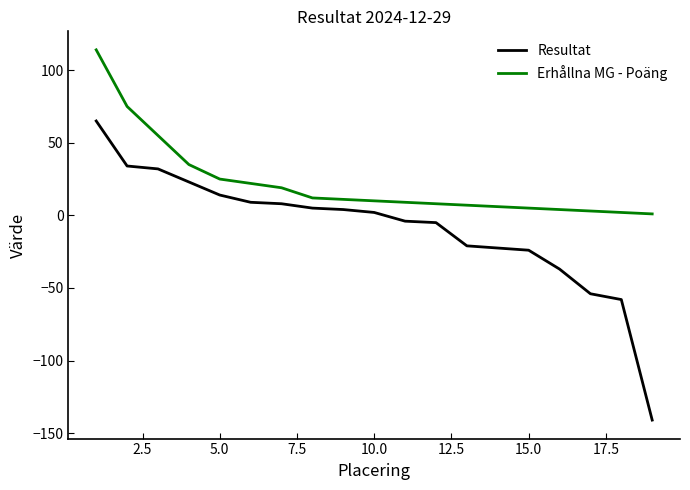

What is the maximum value shown in the chart?

114